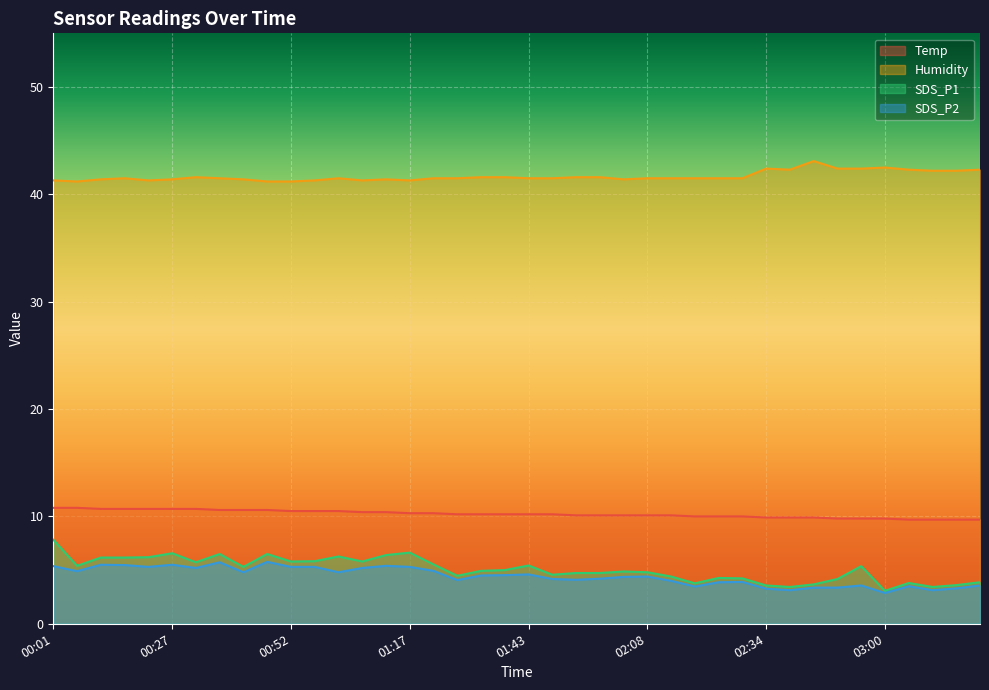

True or false: SDS_P1 and SDS_P2 cross at least once.

False